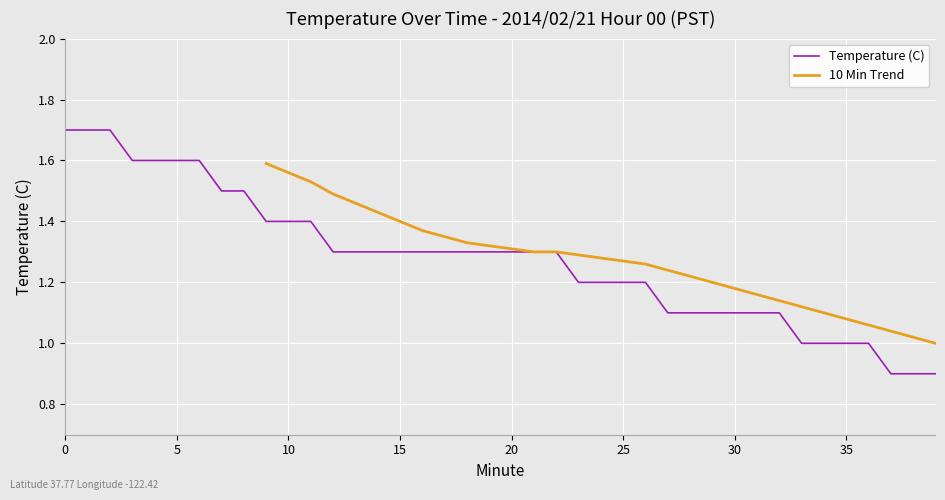

Rank the categories by value from highest to lowest.

0, 1, 2, 3, 4, 5, 6, 7, 8, 9, 10, 11, 12, 13, 14, 15, 16, 17, 18, 19, 20, 21, 22, 23, 24, 25, 26, 27, 28, 29, 30, 31, 32, 33, 34, 35, 36, 37, 38, 39